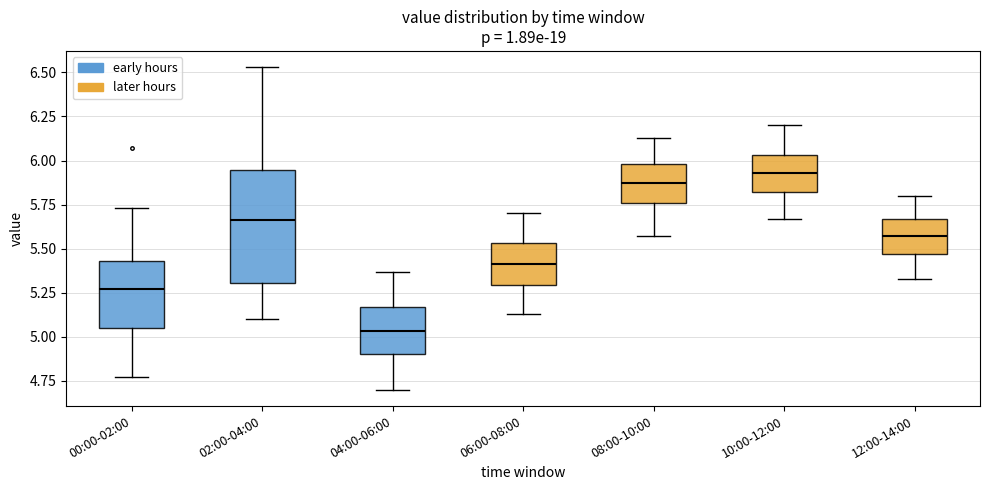

Where is the lower edge of the box for 12:00-14:00 on the y-axis? The values are not printed on the chart, so give them approximately, as read against the axis.

5.45